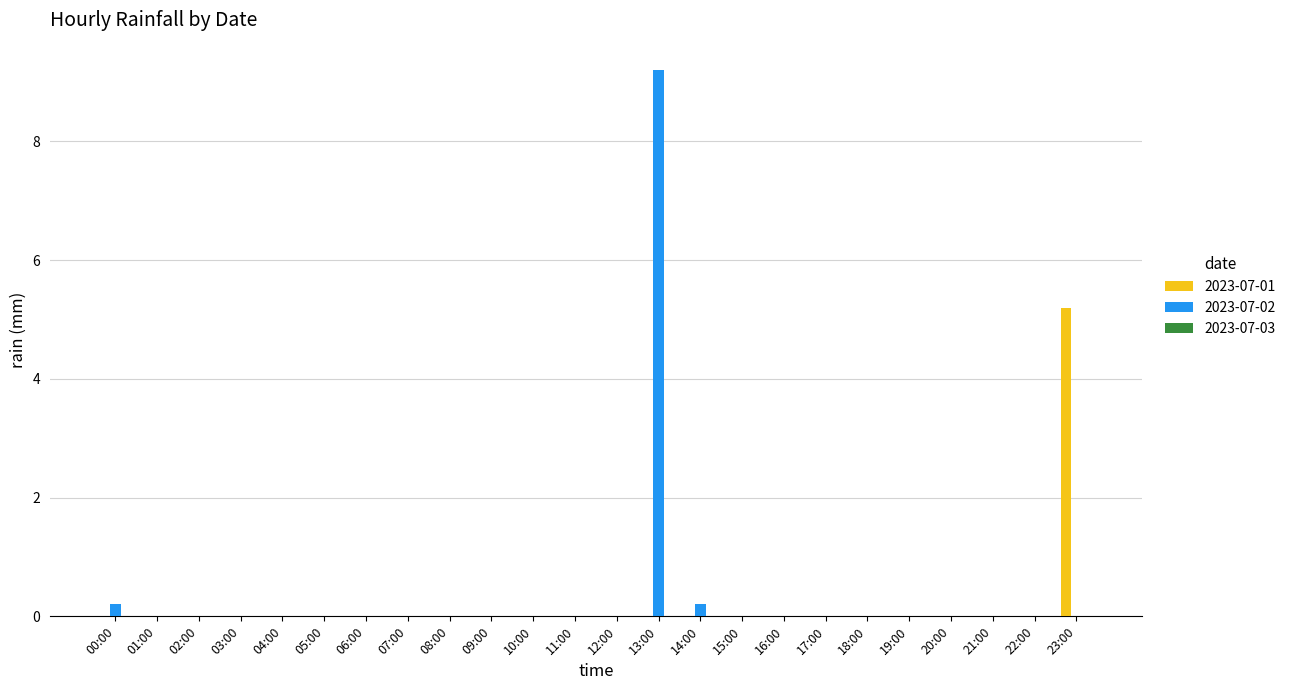

Which category has the highest value in the 2023-07-02 series?

13:00